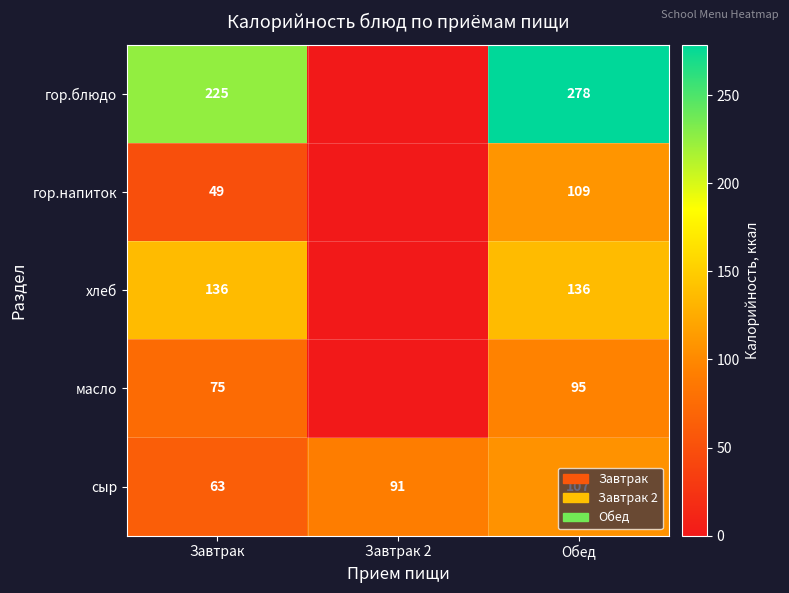

What is the sum of the хлеб values at Обед and Завтрак?

272